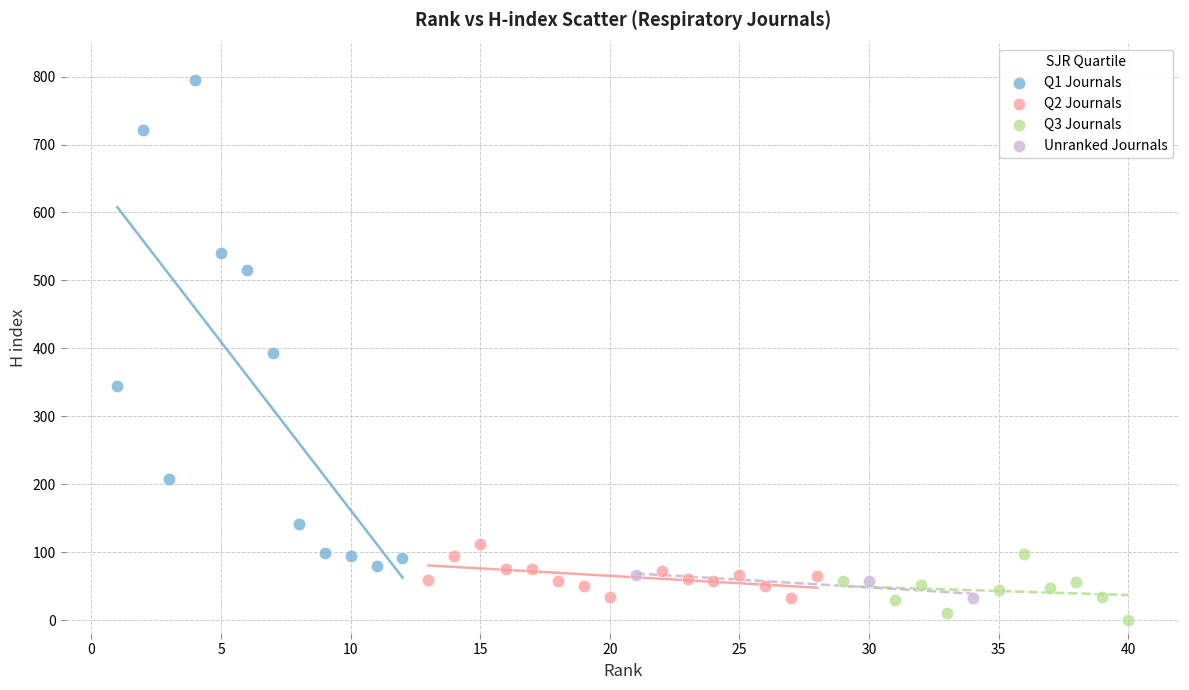

Which series has the largest Y range (max minus min)?

Q1 Journals